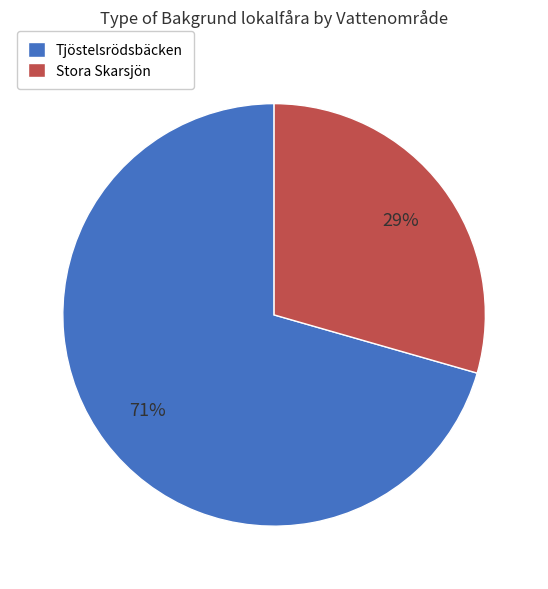

What is the ratio of the value at Tjöstelsrödsbäcken to the value at Stora Skarsjön?

2.4